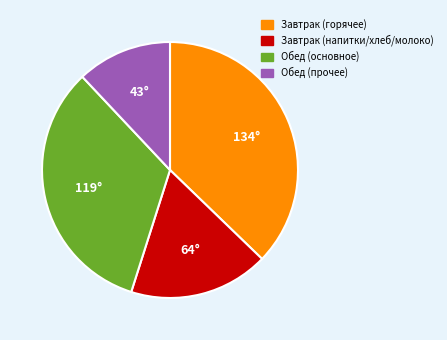

Which category has the smallest portion of the pie?

Обед (прочее)